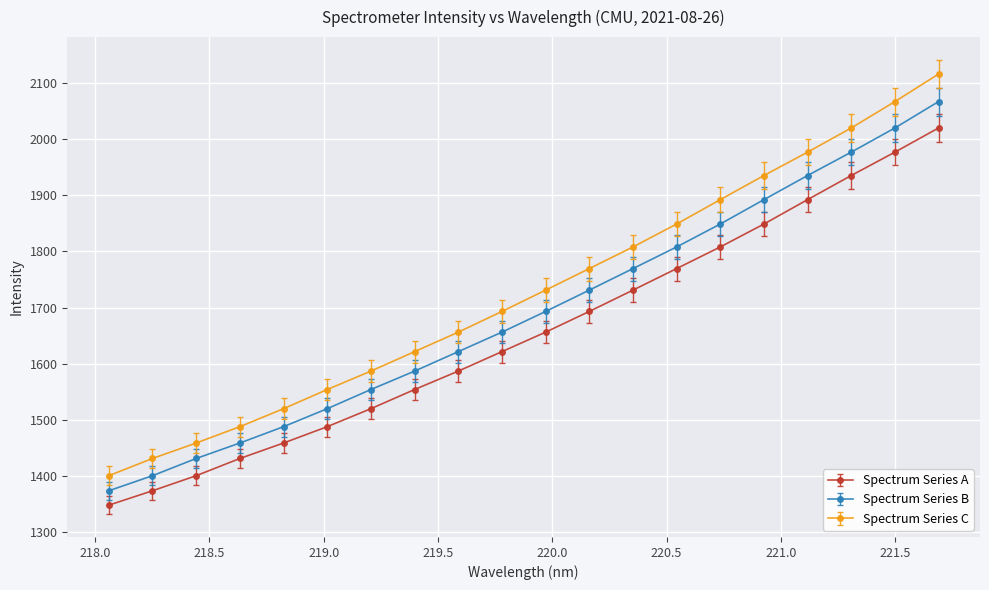

What is the value of the Spectrum Series B point at the 5th from the left?

1488.0